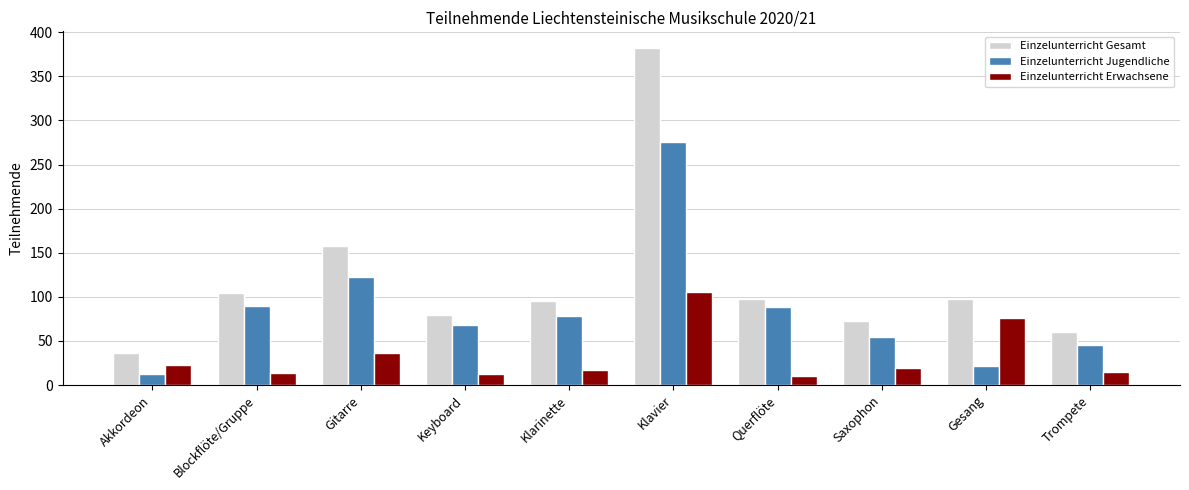

Are the bars grouped side by side (vs. stacked)?

Yes